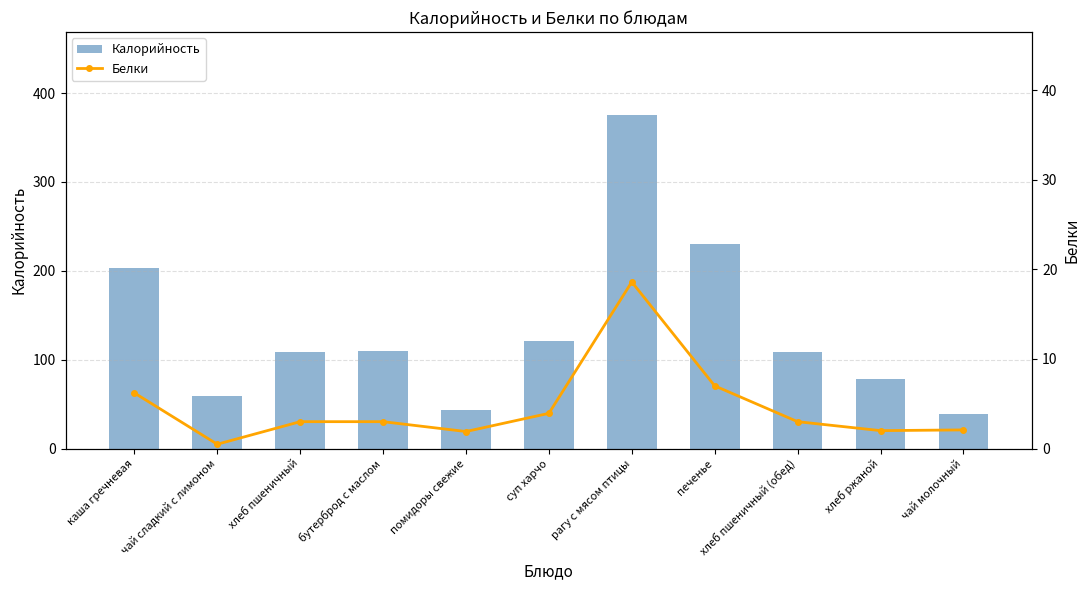

Is it true that Белки equals 3.9 at суп харчо?

True